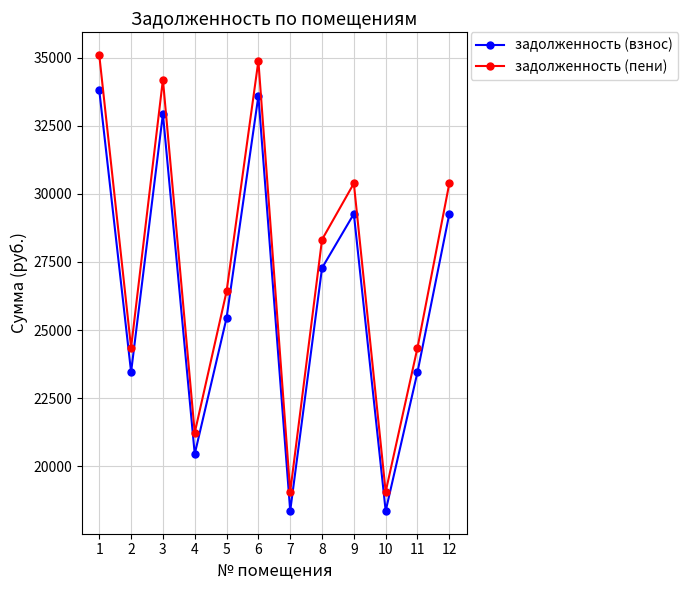

Reading left to right, what are all the values shown in this chart?

задолженность (взнос): 1=33805.0	2=23454.5	3=32938.2	4=20446.3	5=25442.9	6=33601.0	7=18355.7	8=27278.7	9=29267.2	10=18355.7	11=23454.5	12=29267.2
задолженность (пени): 1=35097.9	2=24351.5	3=34197.9	4=21228.2	5=26416.0	6=34886.1	7=19057.7	8=28322.0	9=30386.5	10=19057.7	11=24351.5	12=30386.5